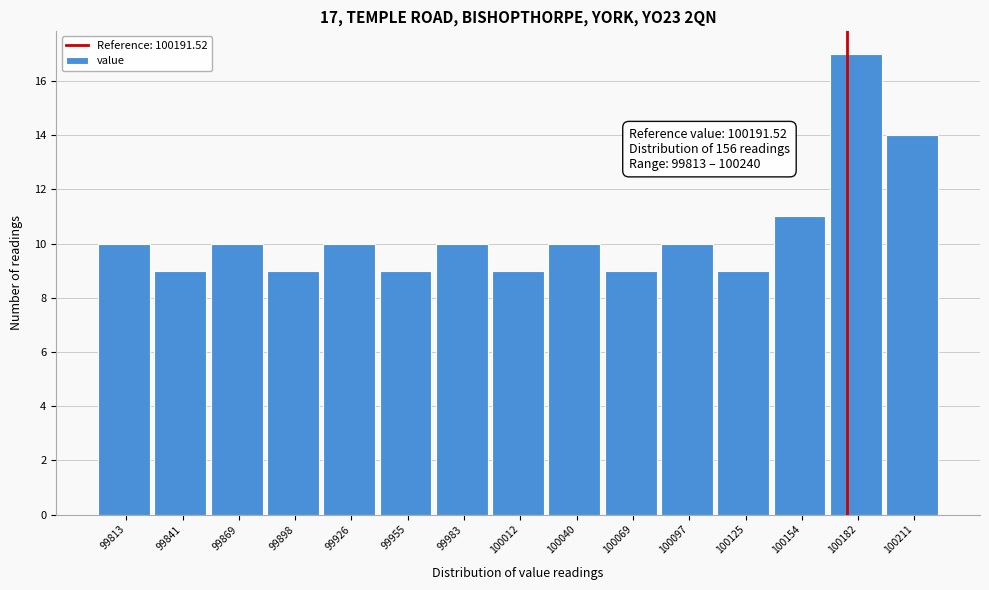

Reading left to right, transcribe all the data shown in this chart.

99813=10	99841=9	99869=10	99898=9	99926=10	99955=9	99983=10	100012=9	100040=10	100069=9	100097=10	100125=9	100154=11	100182=17	100211=14